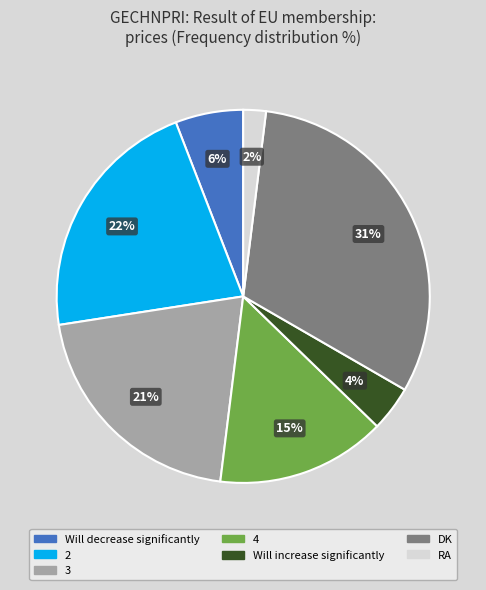

Approximately how many times larger is the value at 2 compared to Will increase significantly?

5.5